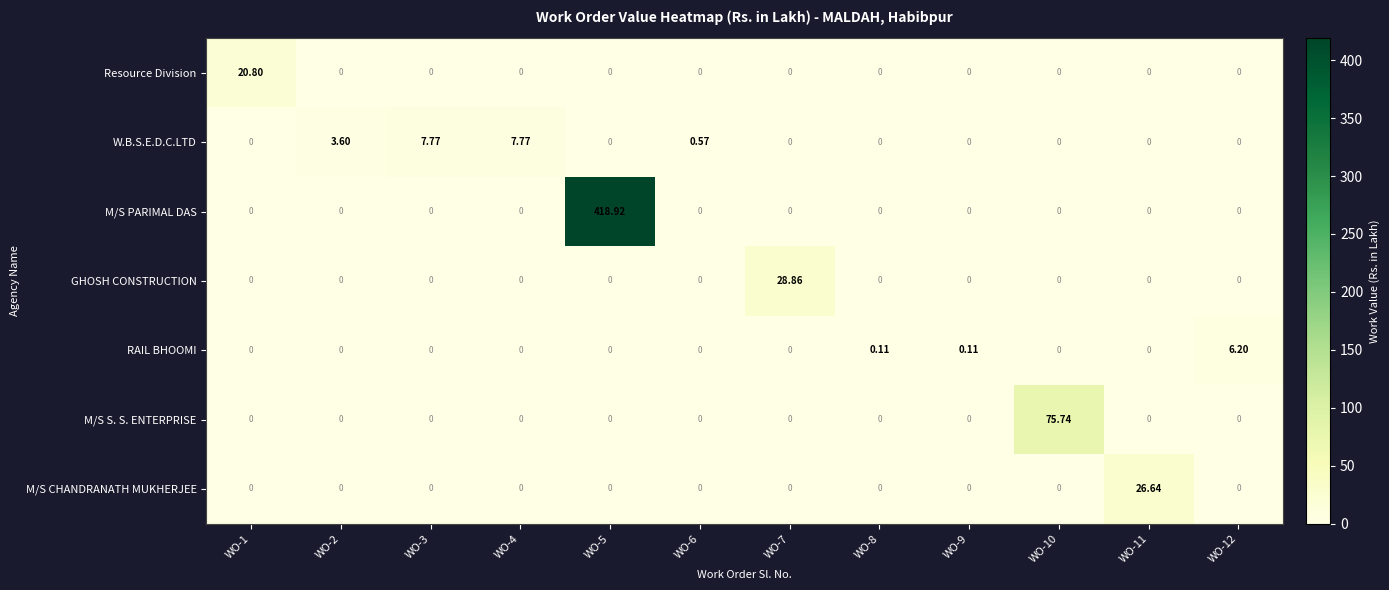

List the series in order of their peak value, highest first.

M/S PARIMAL DAS, M/S S. S. ENTERPRISE, GHOSH CONSTRUCTION, M/S CHANDRANATH MUKHERJEE, Resource Division, W.B.S.E.D.C.LTD, RAIL BHOOMI